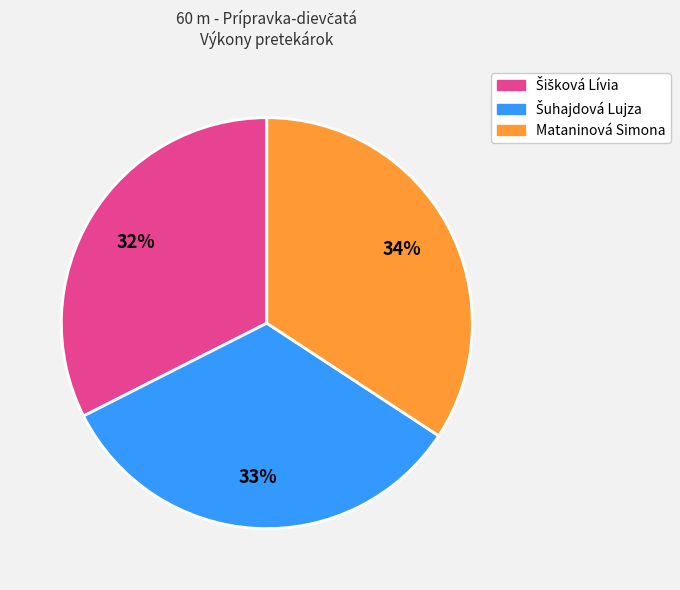

To the nearest percent, what is the difference between the largest and smallest slice percentages?

2%